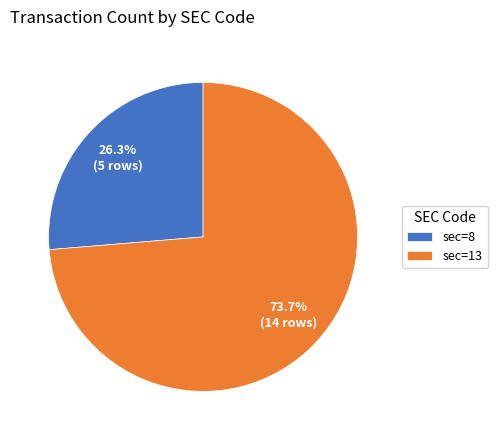

To the nearest percent, what is the average slice percentage?

50%